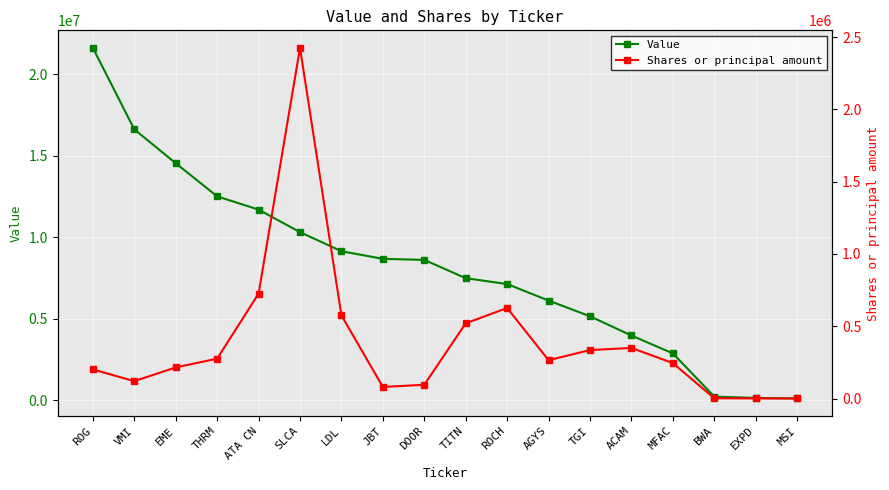

At how many categories does at least one series exceed 6574622?

11